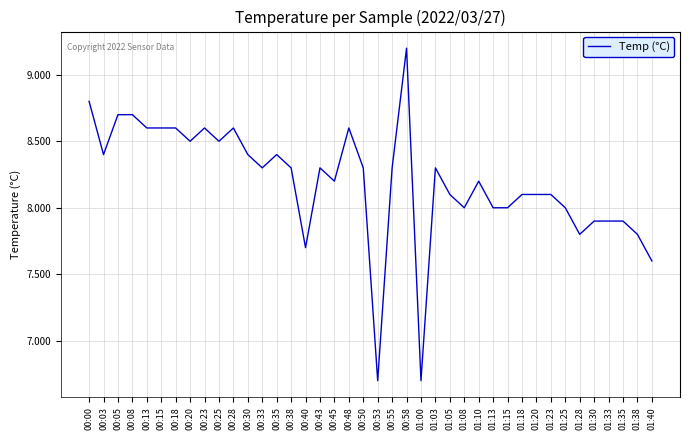

Which has a higher value, 00:53 or 00:20?

00:20